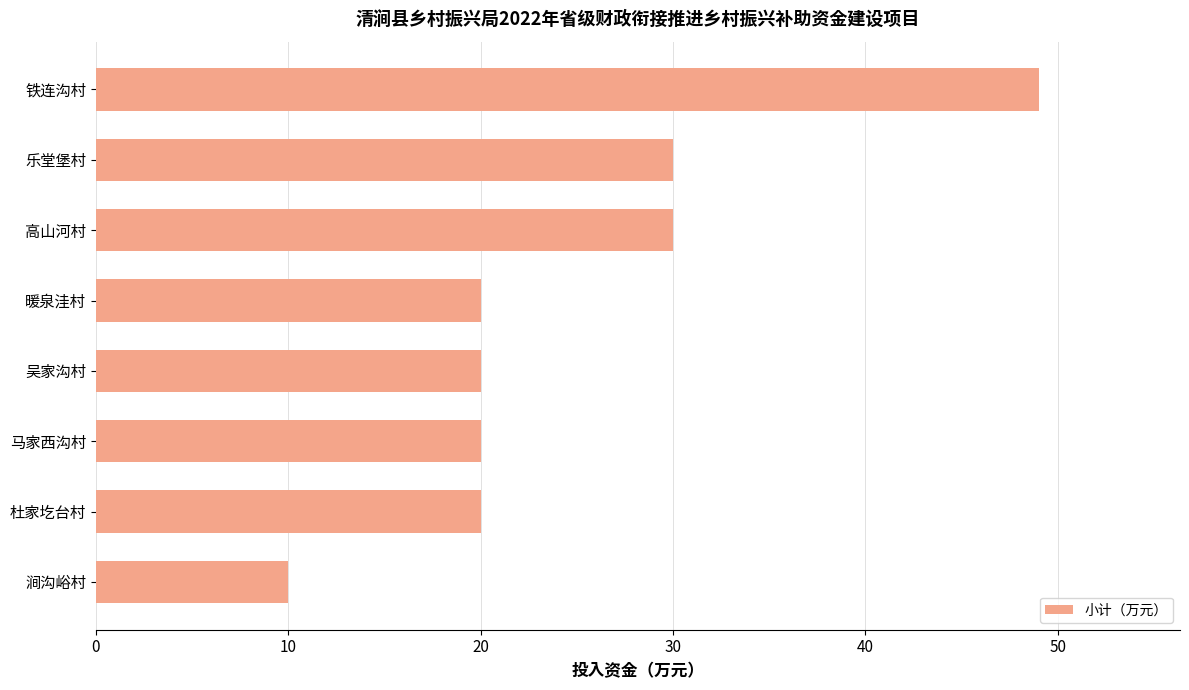

What is the difference between the maximum and minimum values?

39